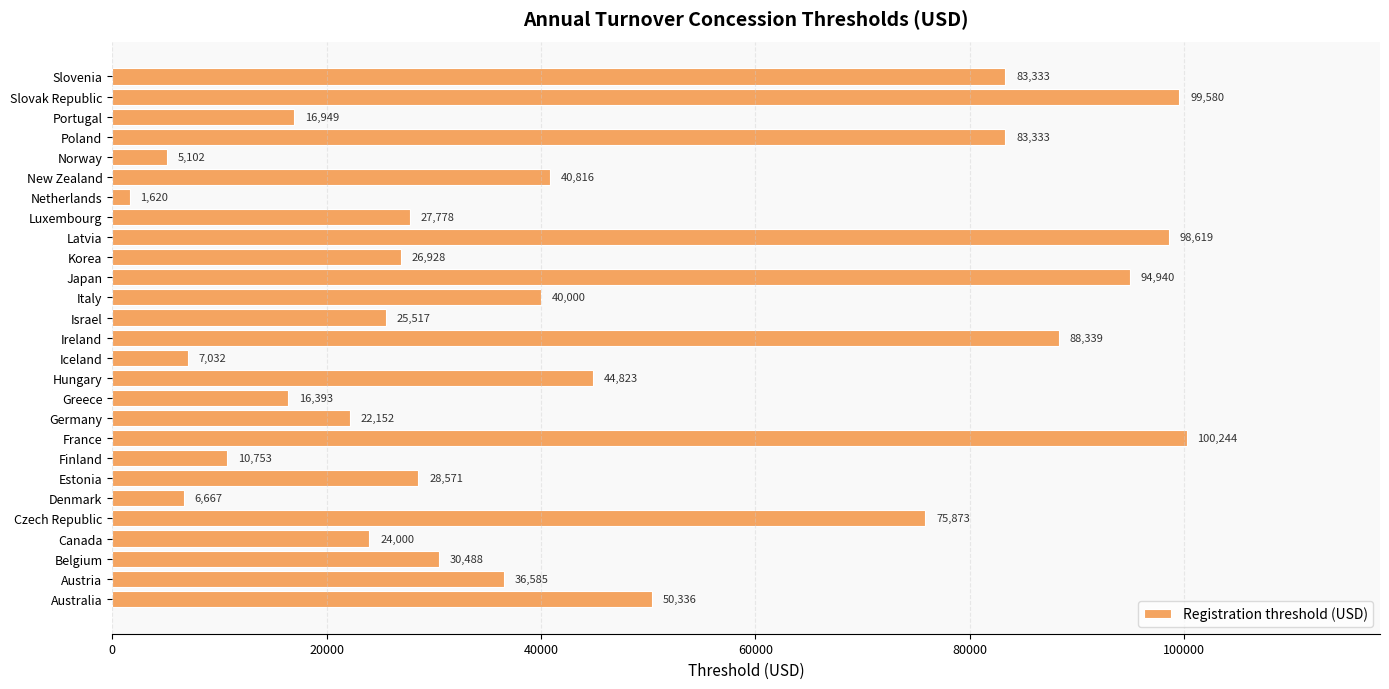

Between Japan and Italy, which is larger?

Japan